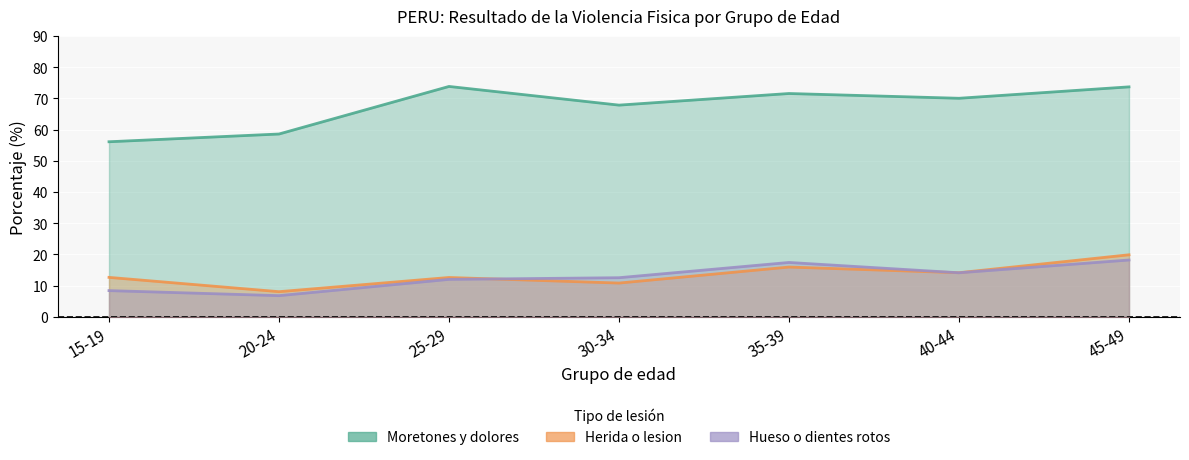

What is the value of the Hueso o dientes rotos point at the 7th from the left?

18.2